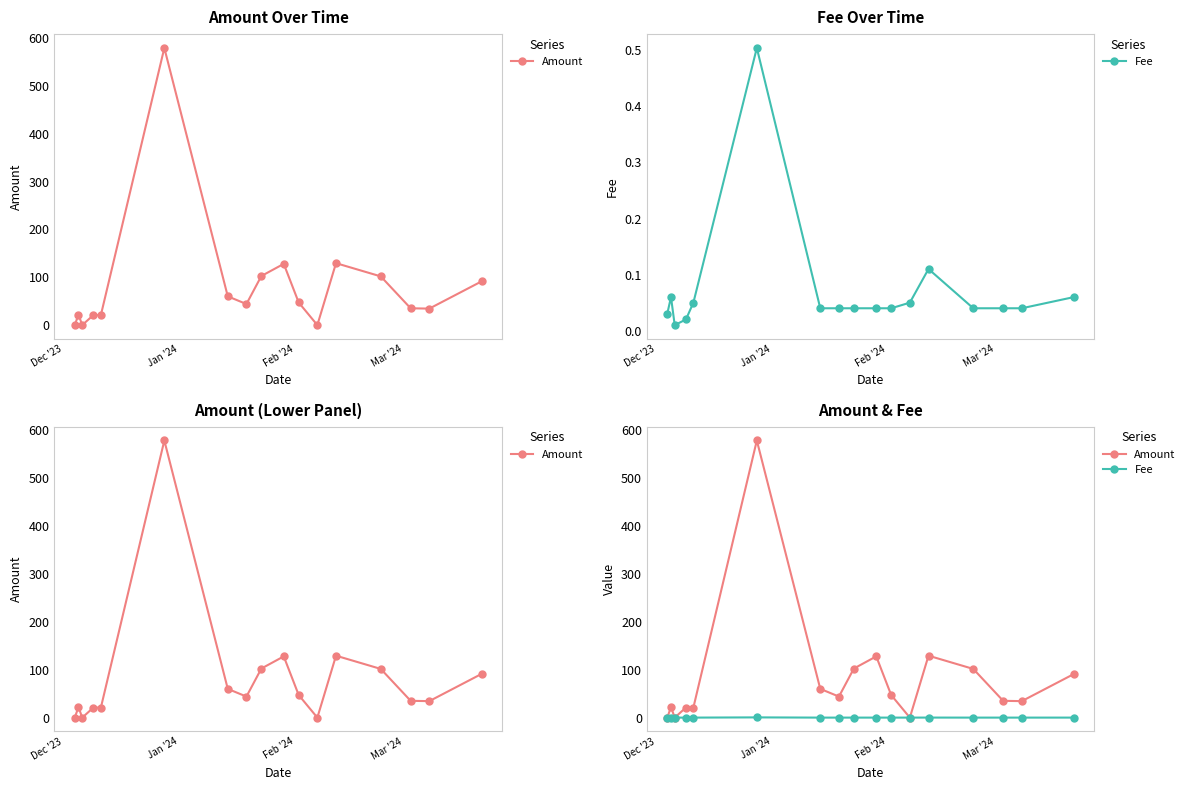

How many lines are shown in the chart?

2